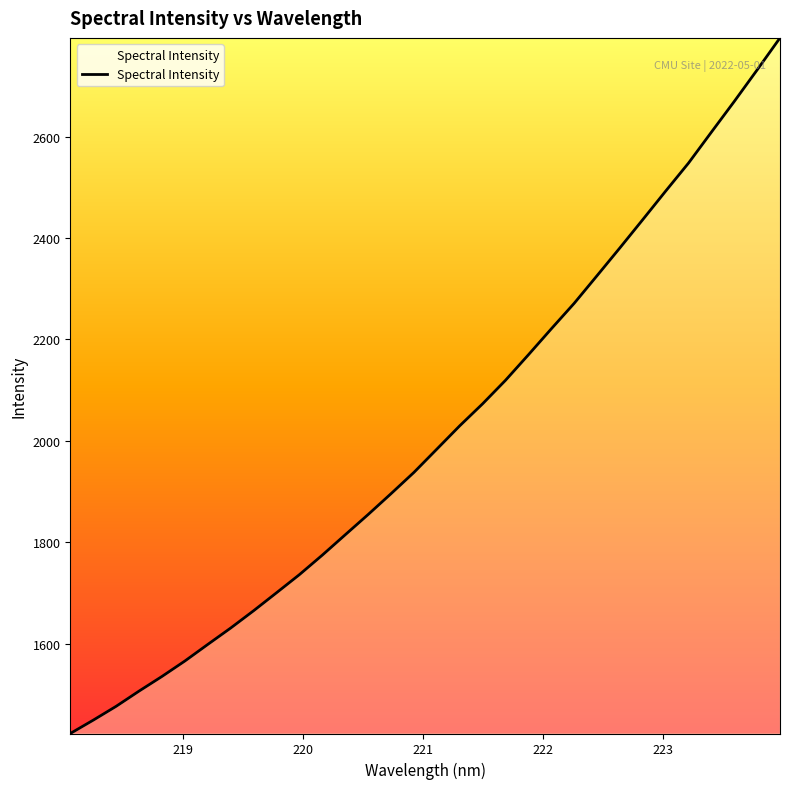

What is the difference between the maximum and minimum values?

1372.1